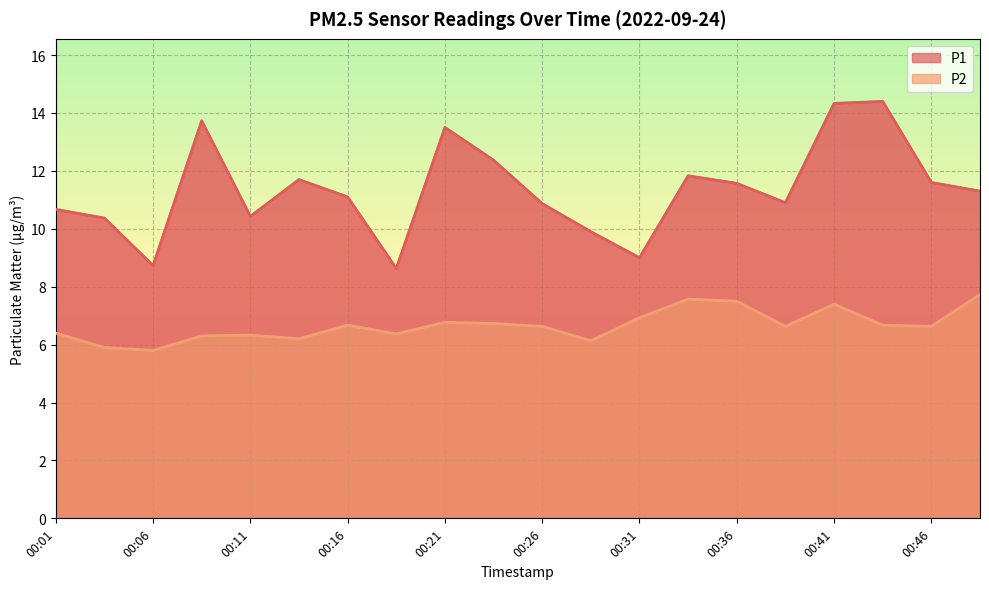

What is the minimum value for P2?

5.8